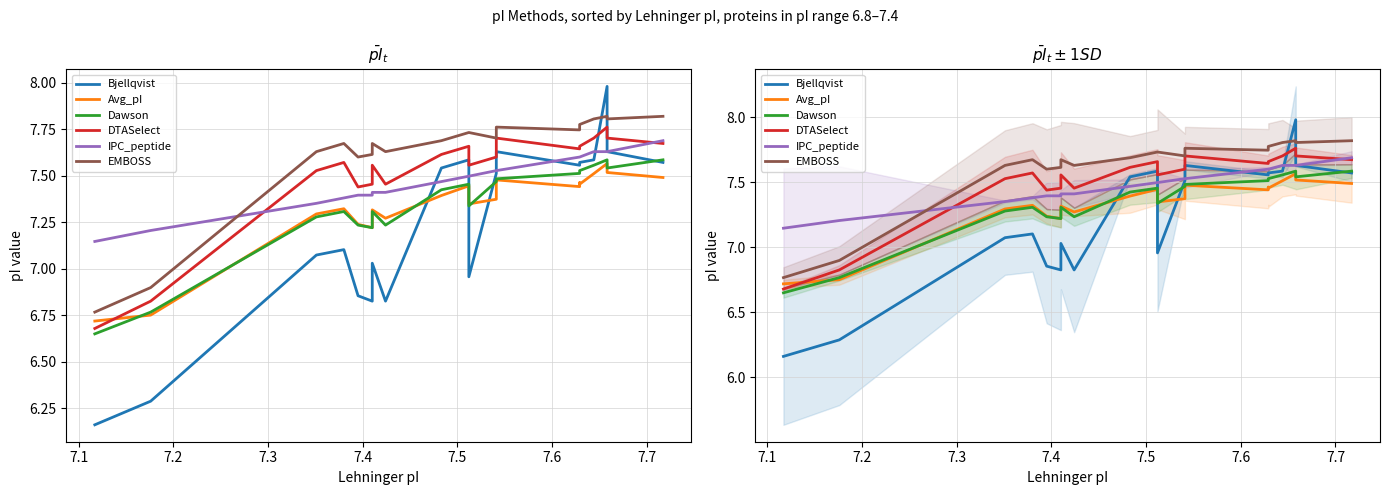

Count the number of data series in this chart.

6